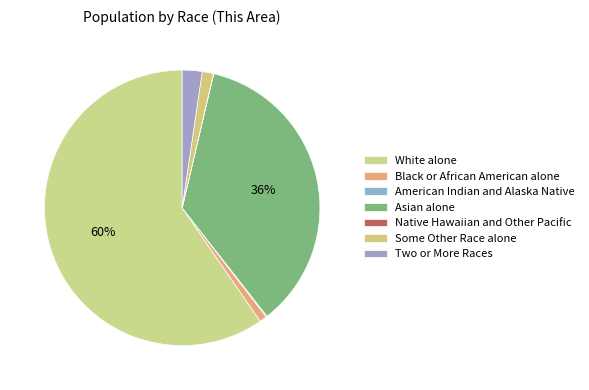

To the nearest percent, what portion does Black or African American alone represent?

1%